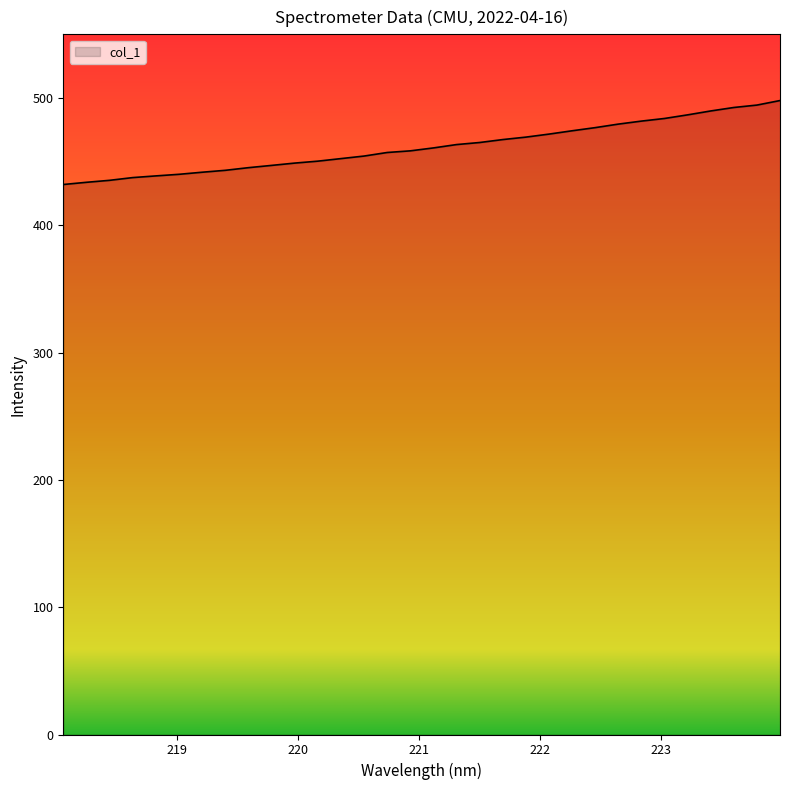

What is the smallest value displayed?

432.0